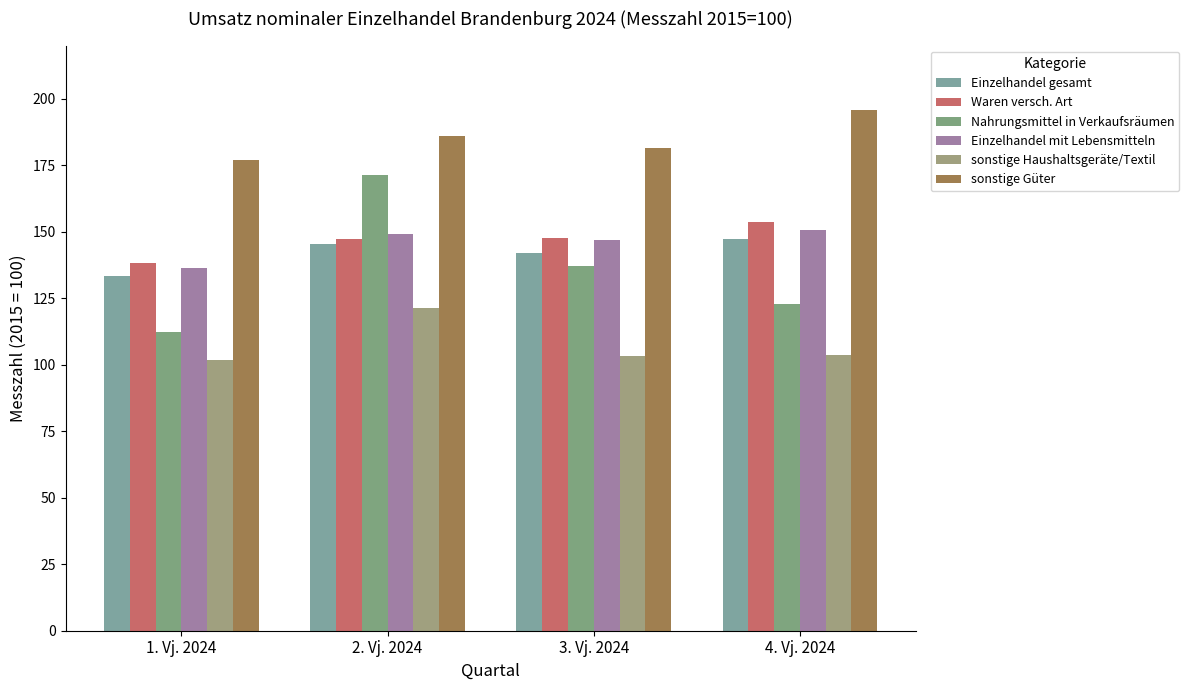

Is the value of Einzelhandel gesamt at 3. Vj. 2024 greater than the value of Nahrungsmittel in Verkaufsräumen at 2. Vj. 2024?

No